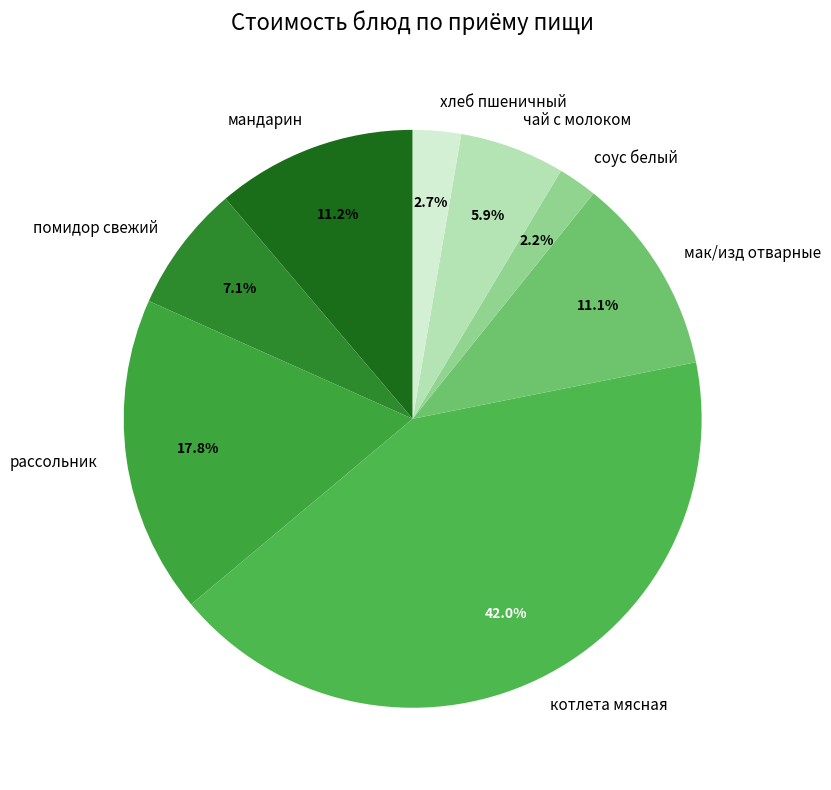

To the nearest percent, what percentage of the pie is мандарин?

11%